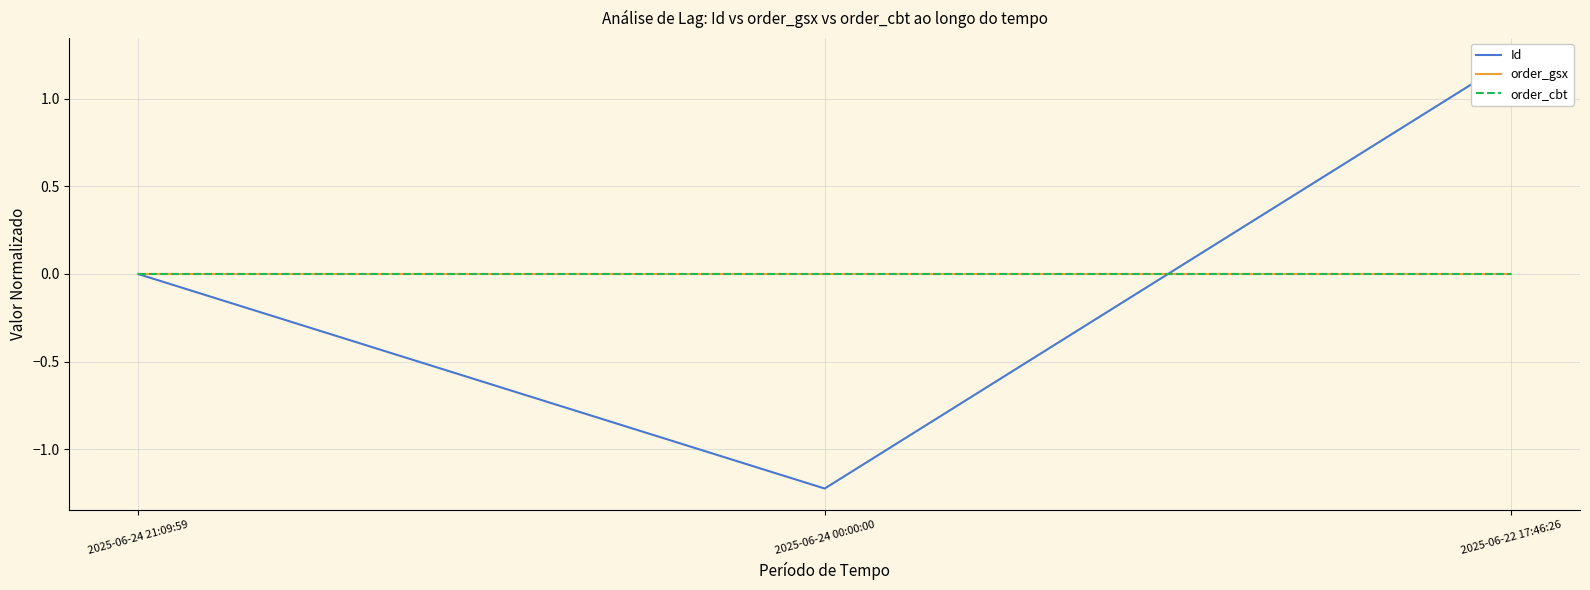

Rank the categories by order_cbt value from highest to lowest.

2025-06-24 21:09:59, 2025-06-24 00:00:00, 2025-06-22 17:46:26